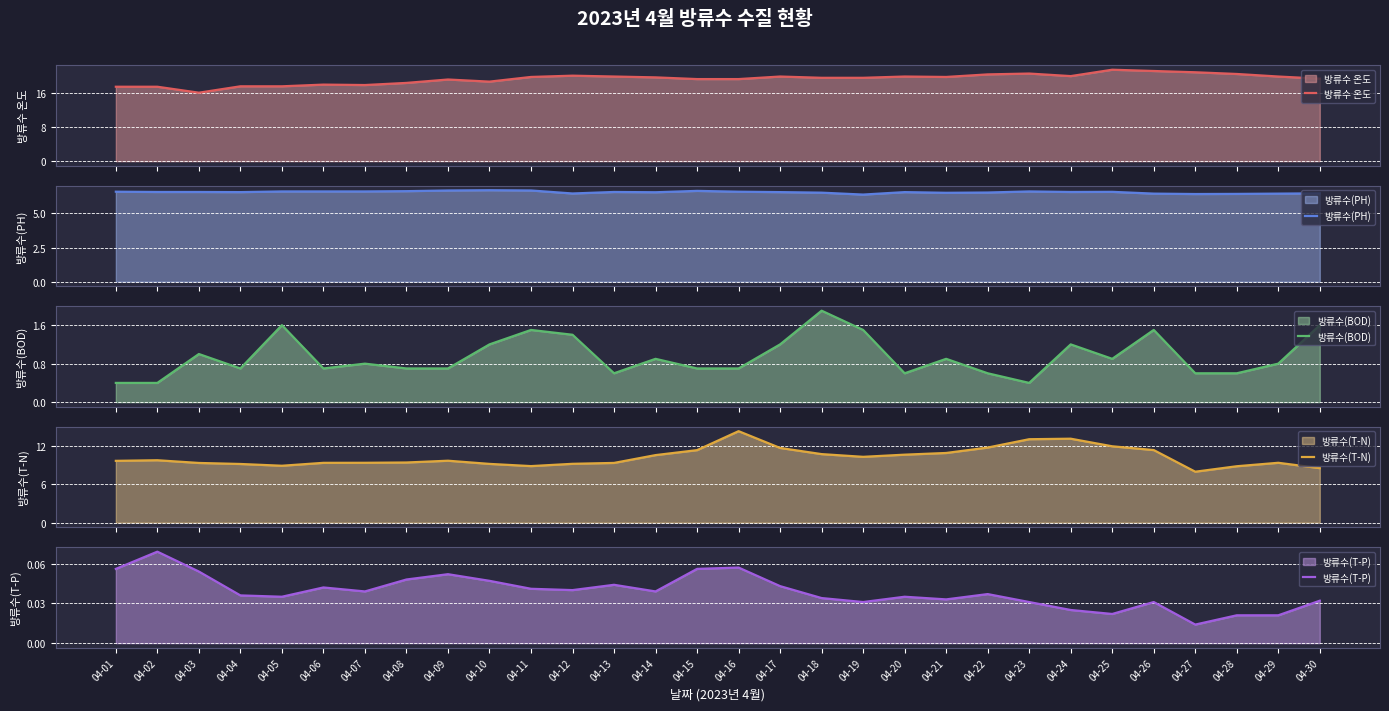

Which series has the largest total across all categories?

방류수 온도